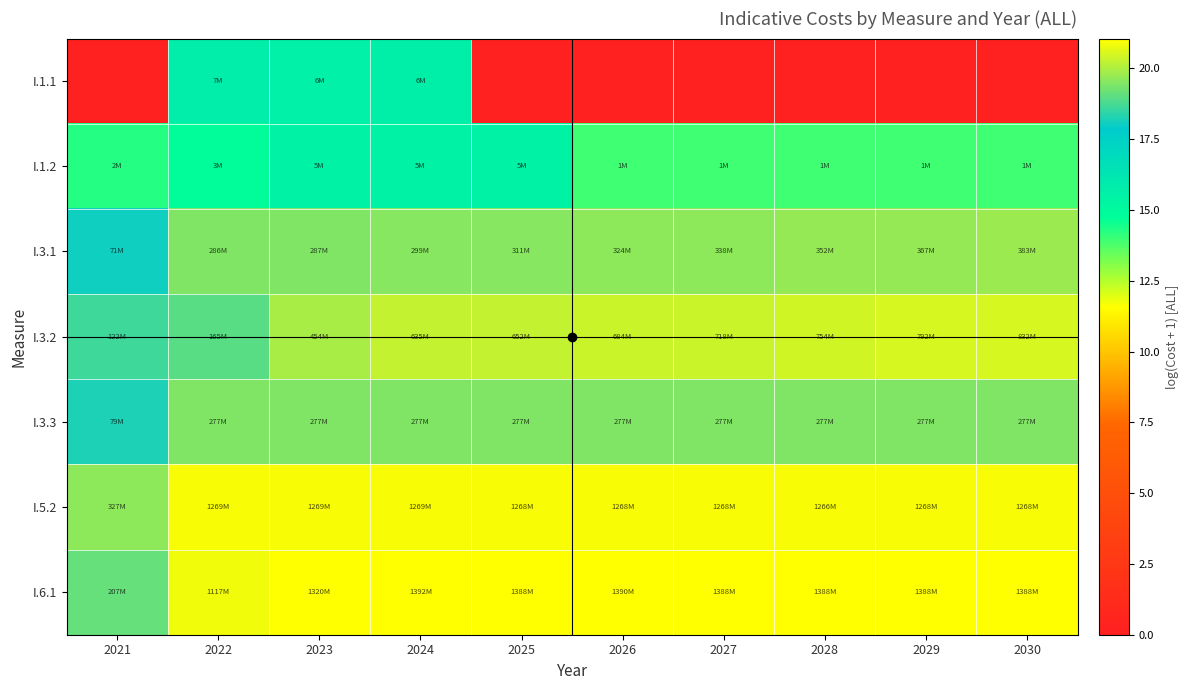

Count the number of categories in the chart.

10